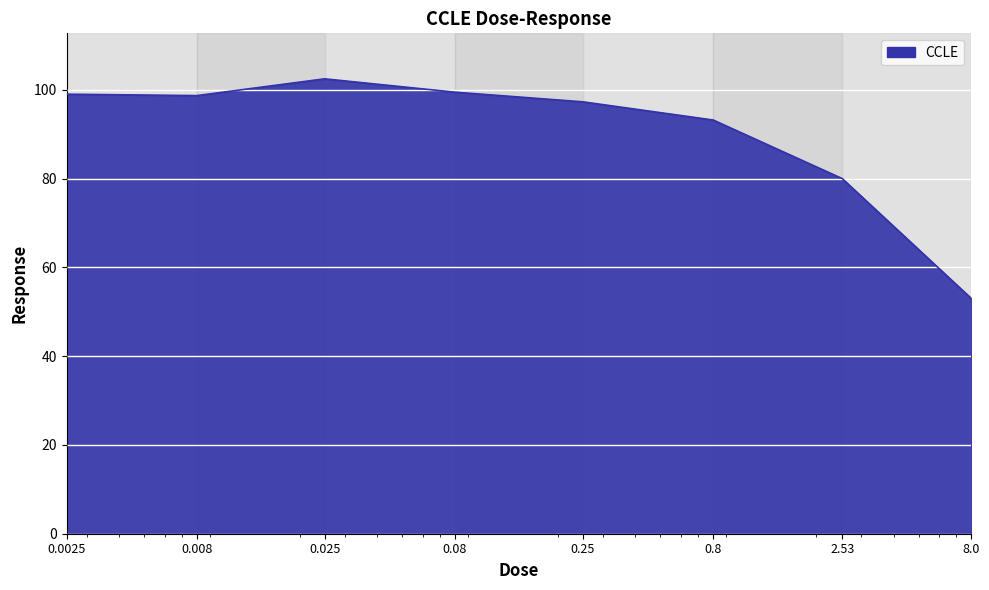

What is the smallest value displayed?

53.0